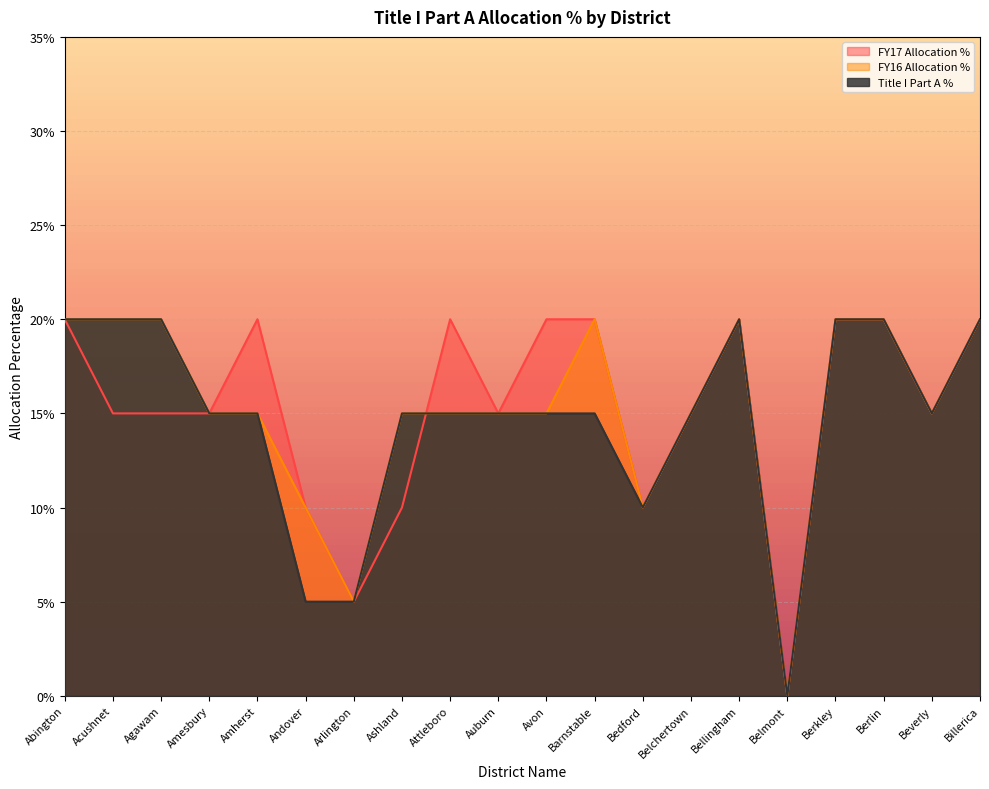

Count the number of data series in this chart.

3